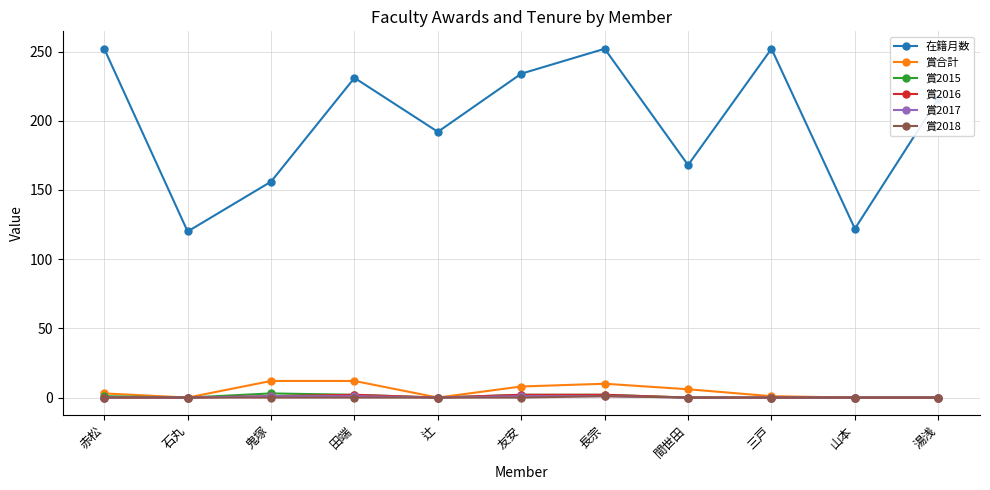

Which series has the largest total across all categories?

在籍月数